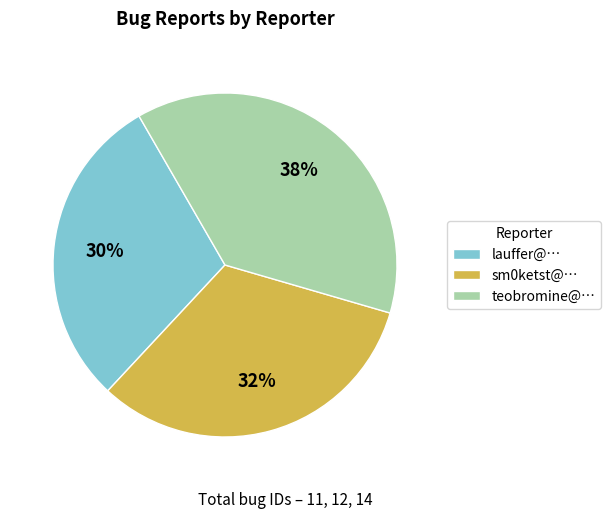

Which category has the smallest portion of the pie?

lauffer@…